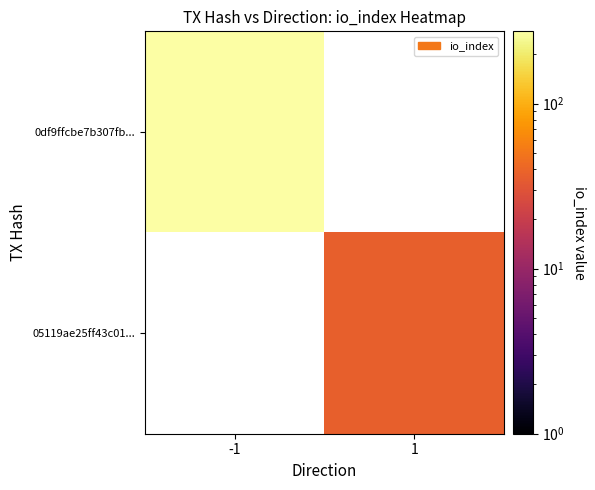

Where is 0df9ffcbe7b307fb... nearest to the value 274?

-1